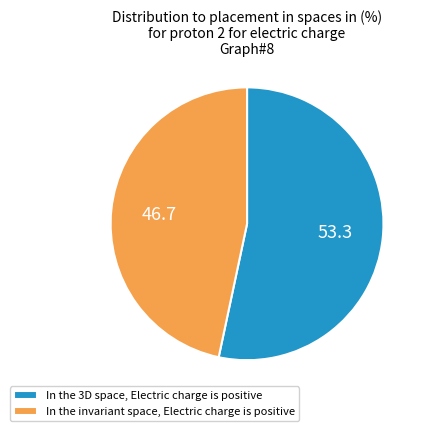

Is it true that In the 3D space, Electric charge is positive is 53% of the pie?

True